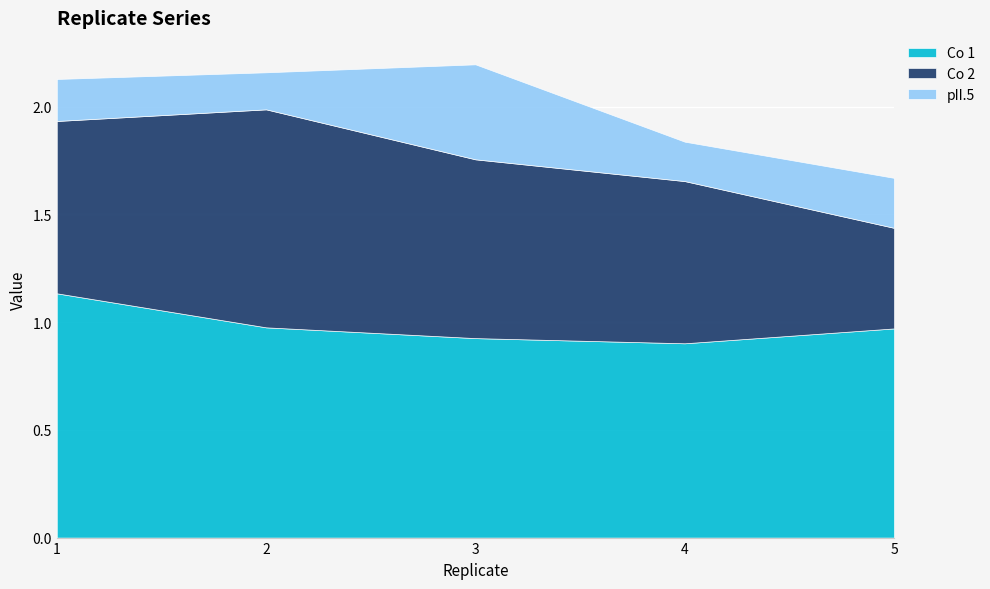

What are all the series names shown in the legend?

Co 1, Co 2, pII.5